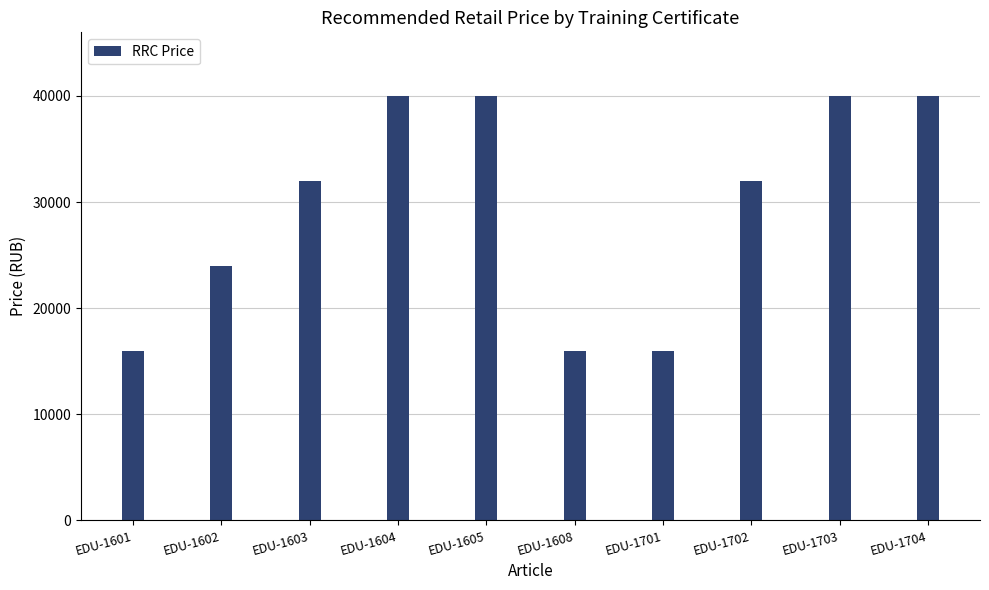

What is the change in value from EDU-1603 to EDU-1703?

+8000